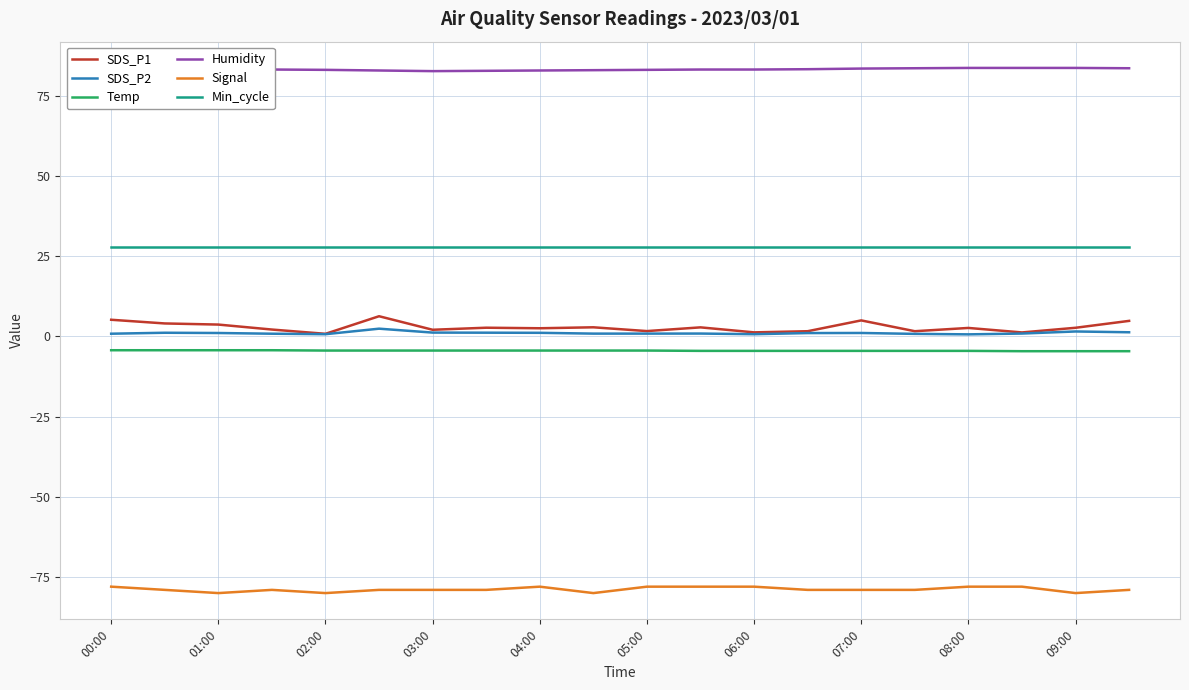

Which series has the widest spread of values?

SDS_P1